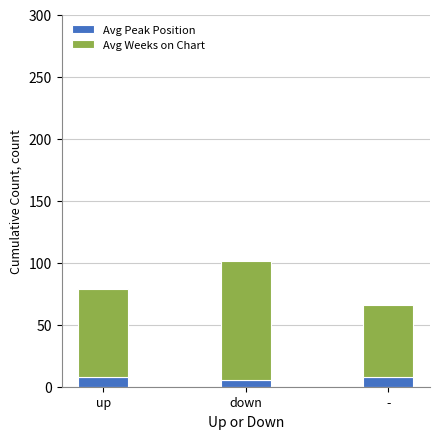

How many bars are there in total?

3